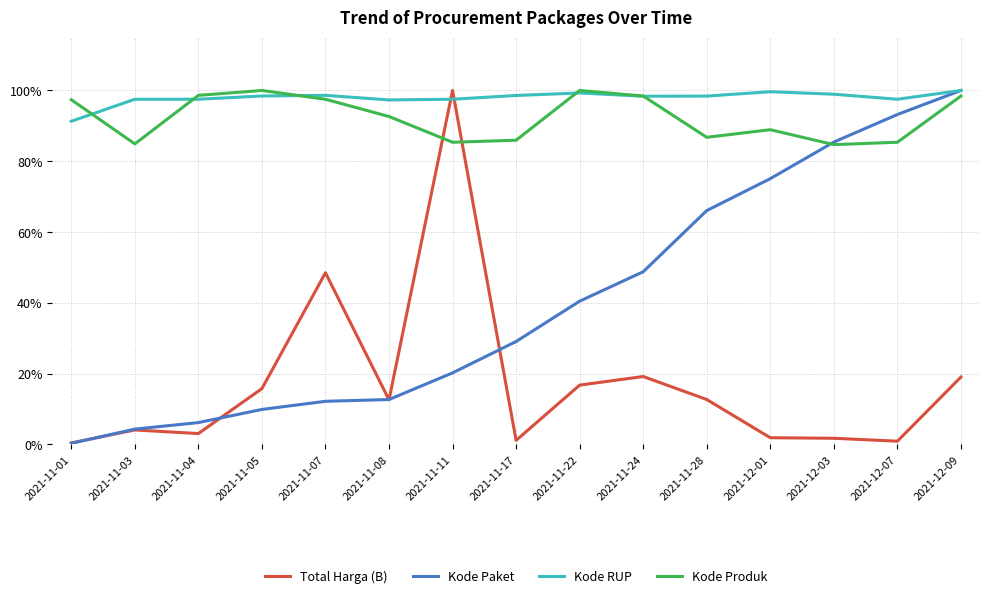

What position from the right is 2021-11-05?

12